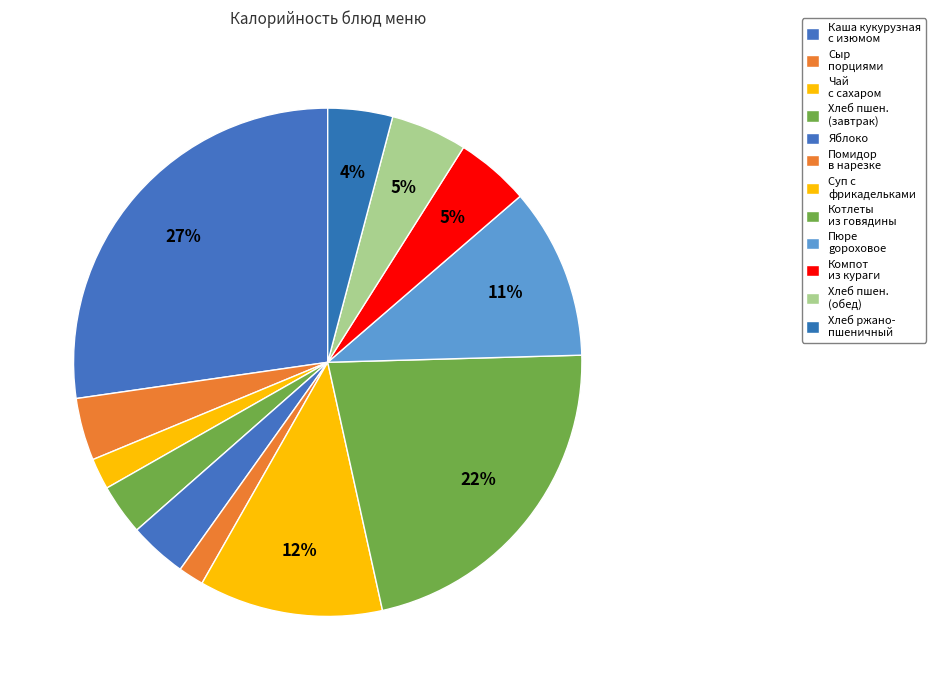

What is the largest slice in the pie chart?

каша вязкая молочная кукурузная с изюмом